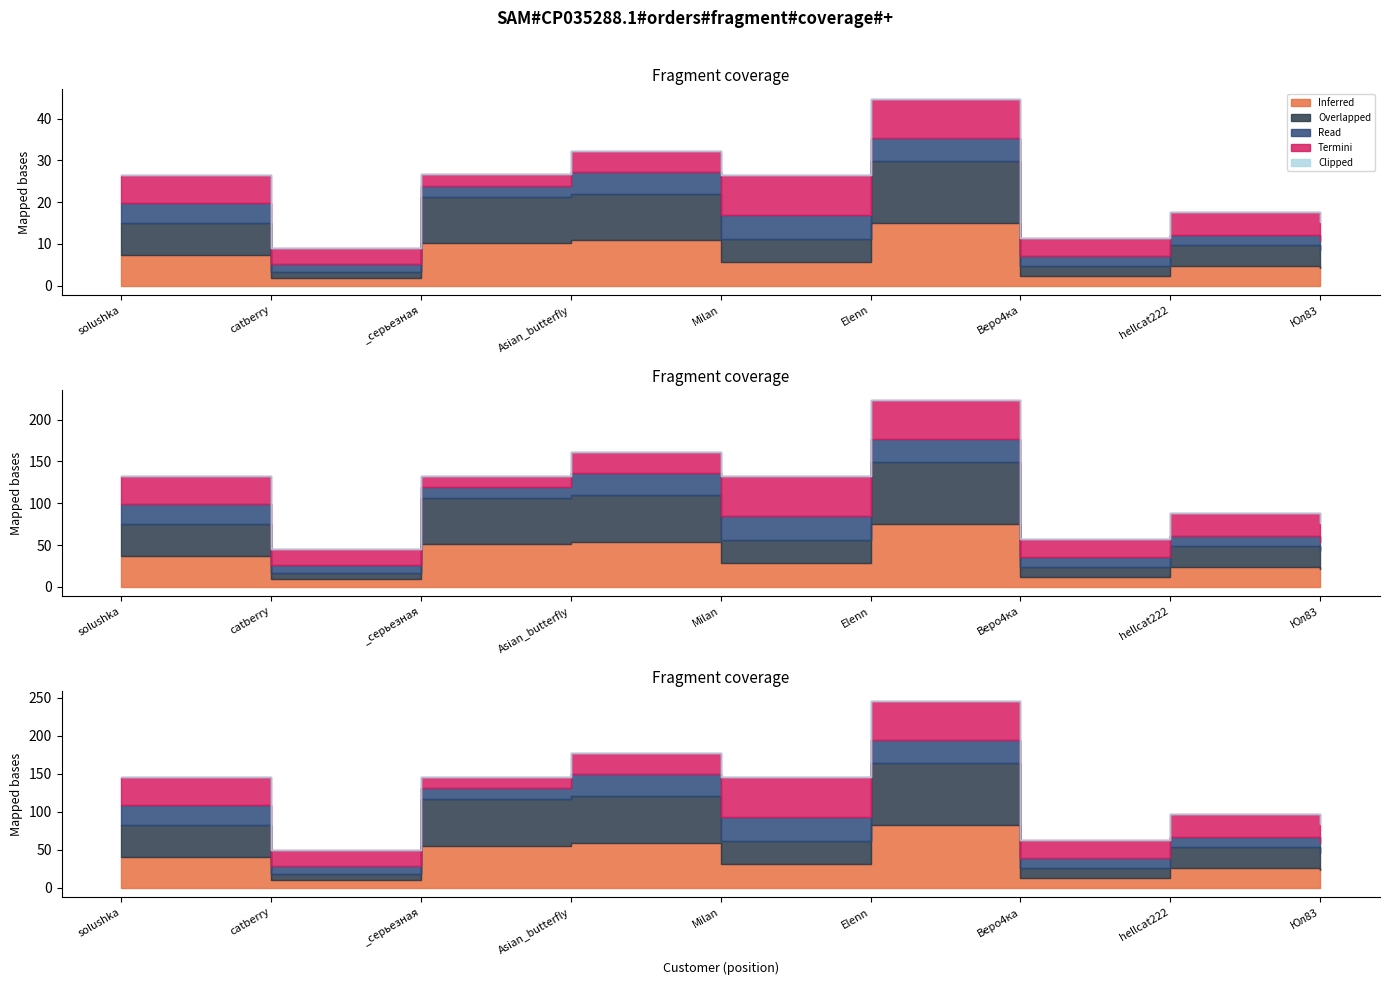

What position from the right is Milan?

5